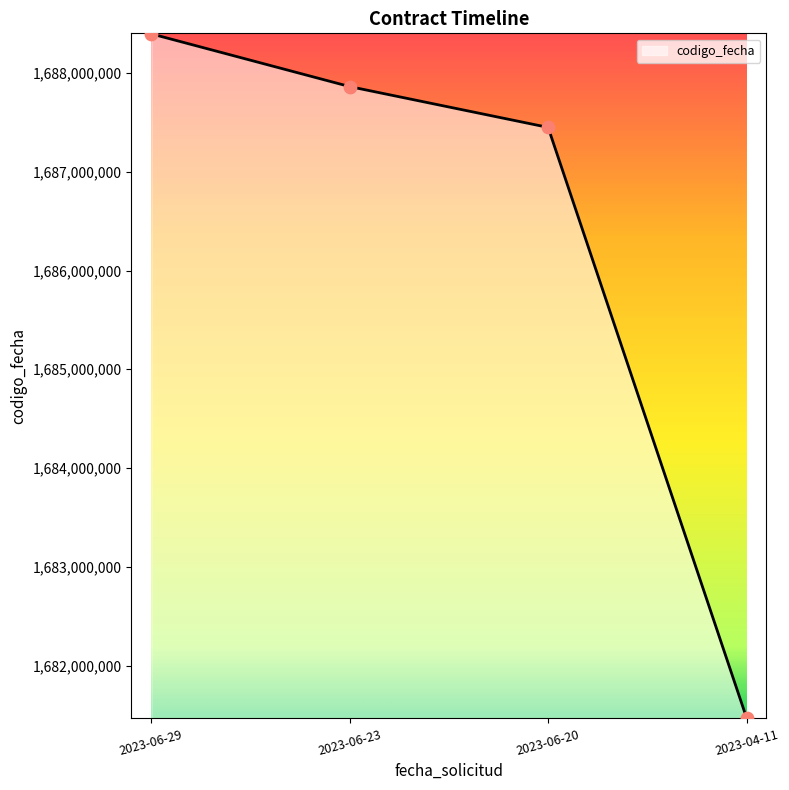

What is the ratio of the value at 2023-06-23 to the value at 2023-06-20?

1.0